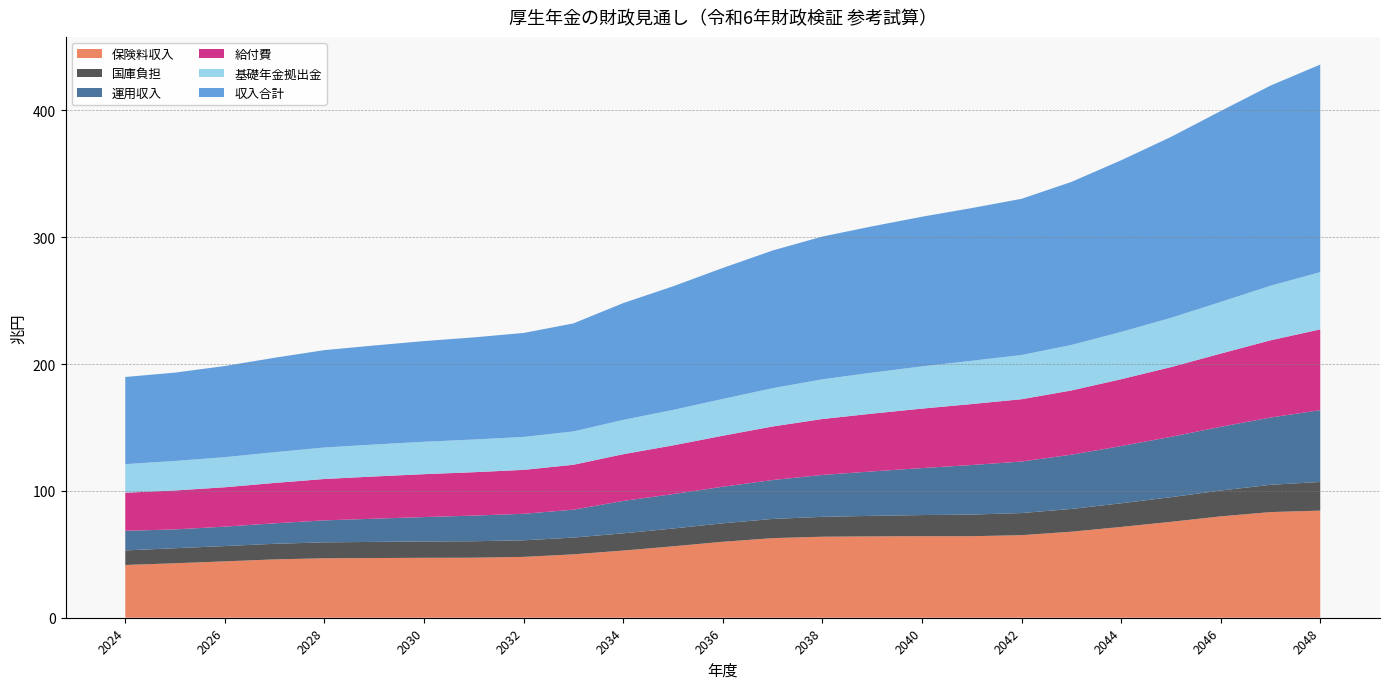

Reading left to right, list all the values displayed in this chart.

保険料収入: 2024=41.6	2025=43.0	2026=44.4	2027=46.0	2028=46.9	2029=47.1	2030=47.2	2031=47.3	2032=48.0	2033=50.0	2034=52.9	2035=56.3	2036=59.9	2037=62.7	2038=63.9	2039=64.1	2040=64.3	2041=64.3	2042=65.1	2043=67.8	2044=71.6	2045=75.6	2046=79.9	2047=83.3	2048=84.5
国庫負担: 2024=11.5	2025=11.8	2026=12.1	2027=12.3	2028=12.6	2029=12.7	2030=12.9	2031=13.0	2032=13.1	2033=13.2	2034=13.6	2035=14.0	2036=14.6	2037=15.1	2038=15.7	2039=16.2	2040=16.7	2041=17.1	2042=17.4	2043=17.9	2044=18.6	2045=19.4	2046=20.4	2047=21.5	2048=22.6
運用収入: 2024=15.4	2025=14.8	2026=15.3	2027=16.2	2028=17.3	2029=18.3	2030=19.2	2031=20.2	2032=20.9	2033=22.0	2034=25.6	2035=27.1	2036=28.8	2037=30.7	2038=33.0	2039=35.0	2040=37.0	2041=39.1	2042=40.6	2043=42.8	2044=45.1	2045=47.6	2046=50.2	2047=53.0	2048=56.6
給付費: 2024=30.0	2025=30.7	2026=31.0	2027=31.8	2028=32.6	2029=33.3	2030=33.8	2031=34.2	2032=34.6	2033=35.4	2034=36.8	2035=38.4	2036=40.2	2037=42.2	2038=44.1	2039=45.6	2040=46.9	2041=48.0	2042=49.1	2043=50.6	2044=52.7	2045=55.0	2046=57.7	2047=60.9	2048=63.7
基礎年金拠出金: 2024=22.6	2025=23.3	2026=23.7	2027=24.2	2028=24.8	2029=25.2	2030=25.5	2031=25.8	2032=26.0	2033=26.3	2034=27.0	2035=27.9	2036=29.0	2037=30.2	2038=31.3	2039=32.3	2040=33.3	2041=34.1	2042=34.8	2043=35.9	2044=37.3	2045=38.8	2046=40.7	2047=43.0	2048=45.1
収入合計: 2024=68.7	2025=69.7	2026=71.8	2027=74.5	2028=76.8	2029=78.1	2030=79.4	2031=80.5	2032=82.0	2033=85.2	2034=92.1	2035=97.5	2036=103.3	2037=108.5	2038=112.6	2039=115.3	2040=118.0	2041=120.4	2042=123.1	2043=128.5	2044=135.3	2045=142.6	2046=150.5	2047=157.8	2048=163.7